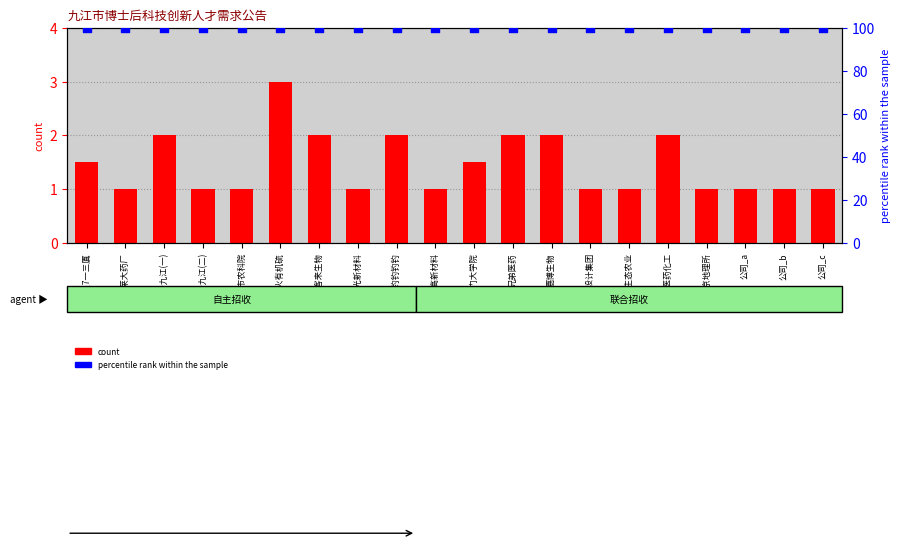

Which series reaches the maximum Y coordinate?

percentile rank within the sample